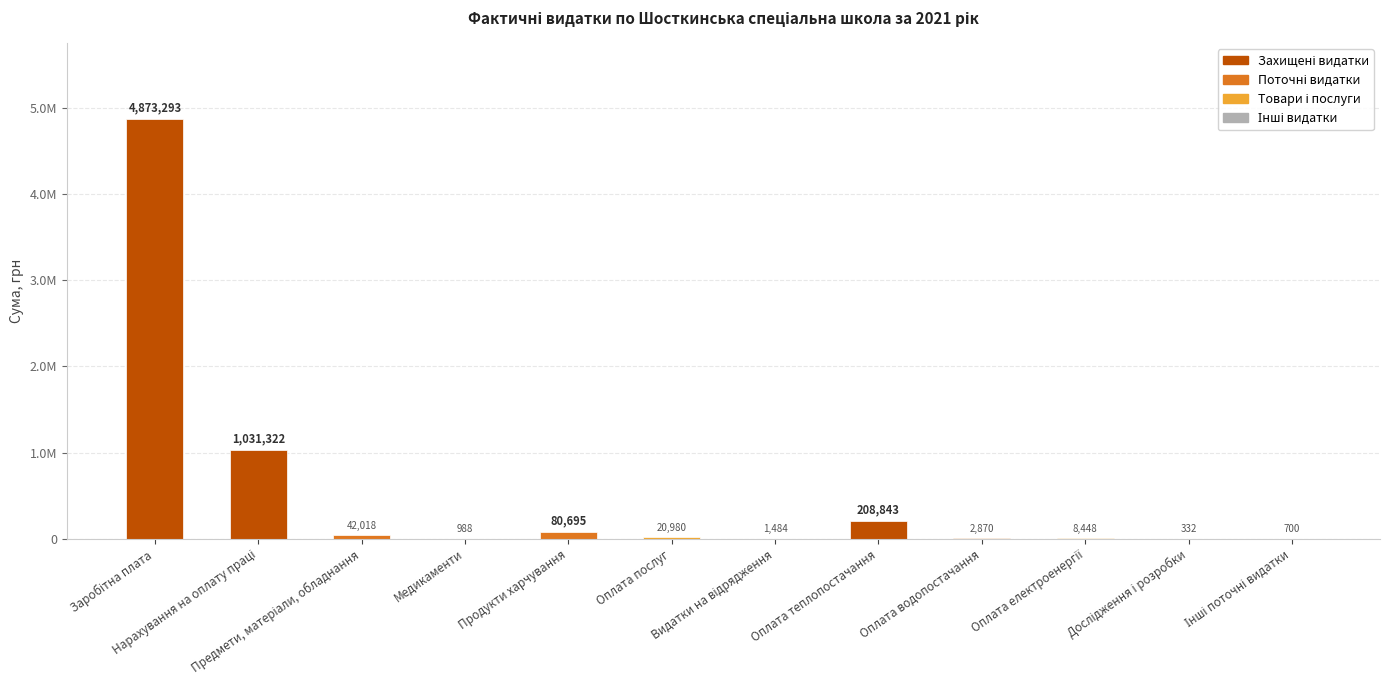

At which label does the data first exceed 20979?

Заробітна плата